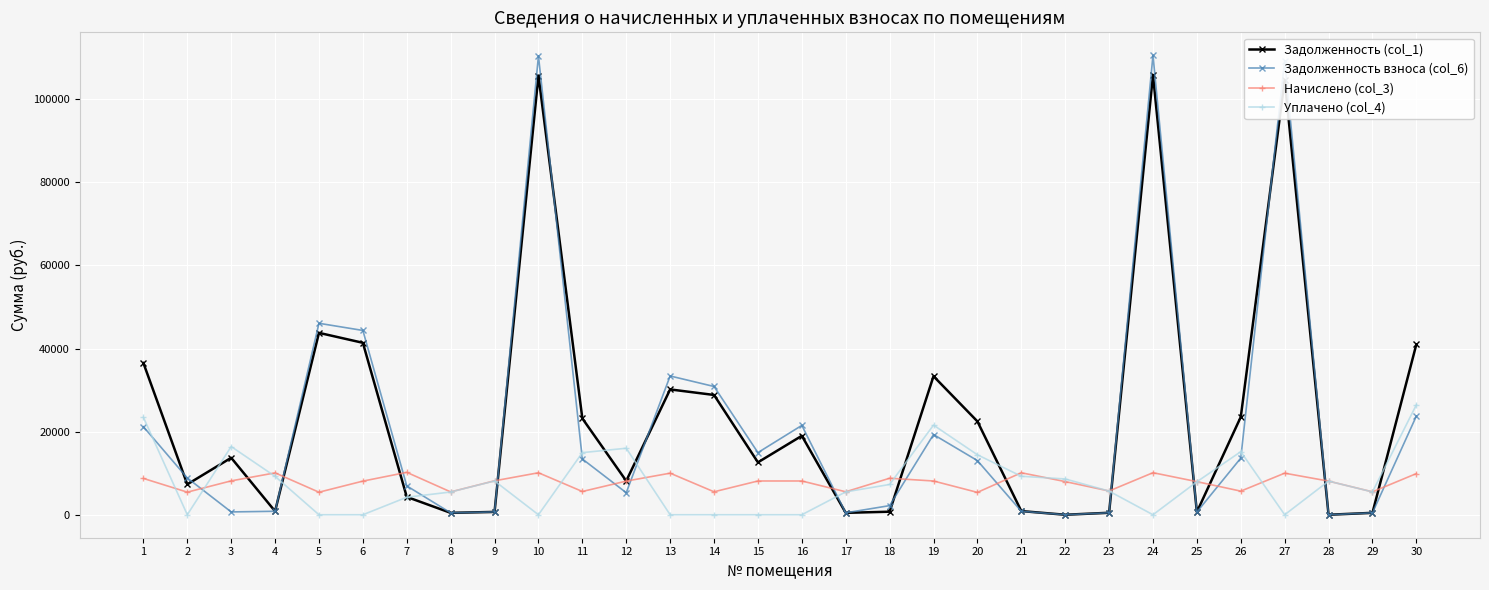

What is the sum of all Задолженность (col_1) values?

710952.5